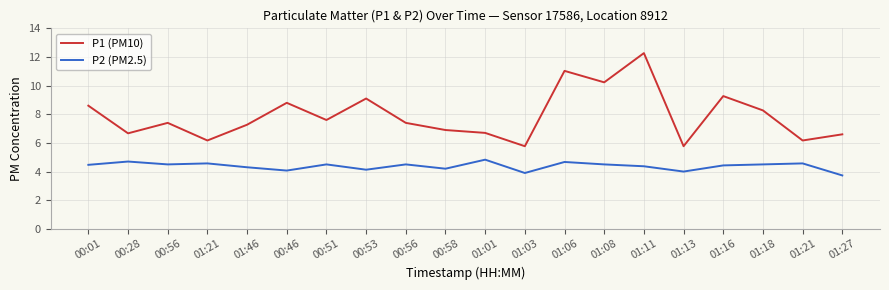

Does the chart have visible grid lines?

Yes